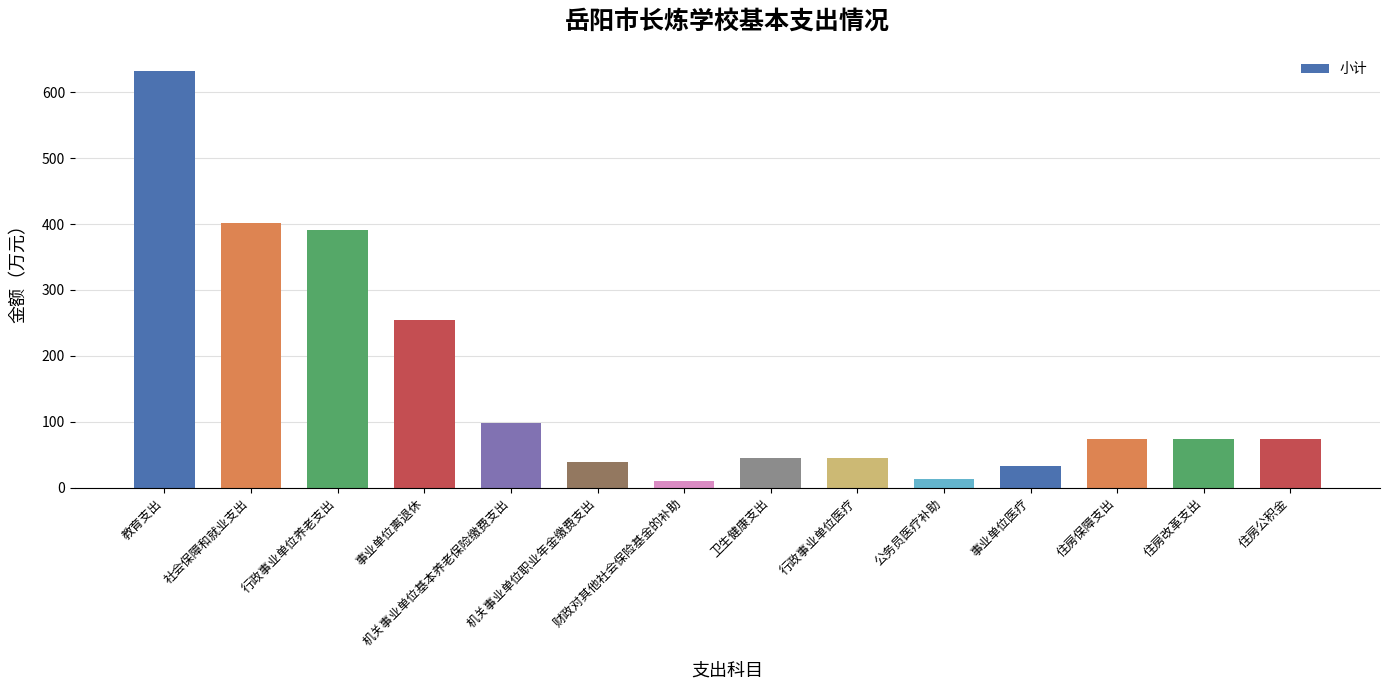

Are the bars horizontal?

No